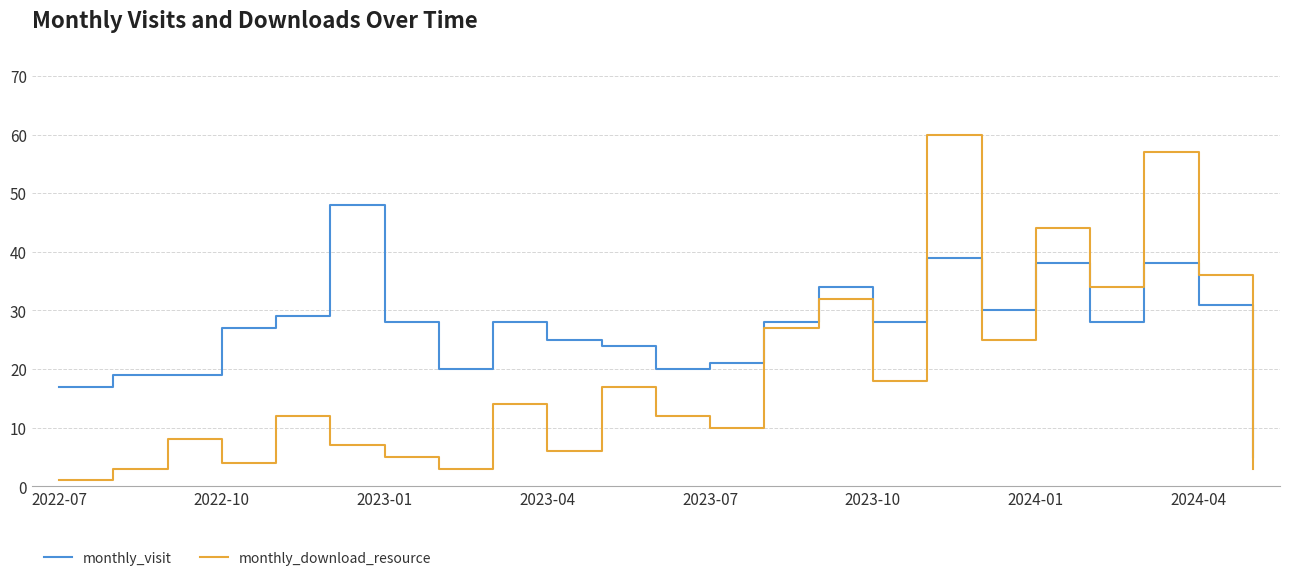

Which series has the largest range (max minus min)?

monthly_download_resource